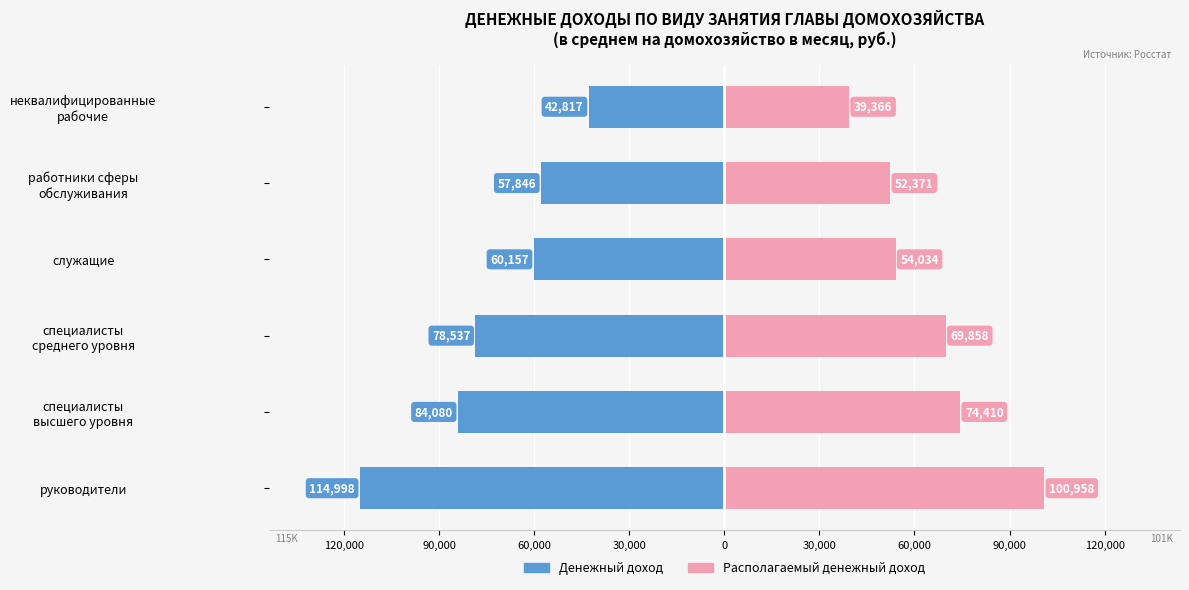

What are all the series names shown in the legend?

Денежный доход, Располагаемый денежный доход